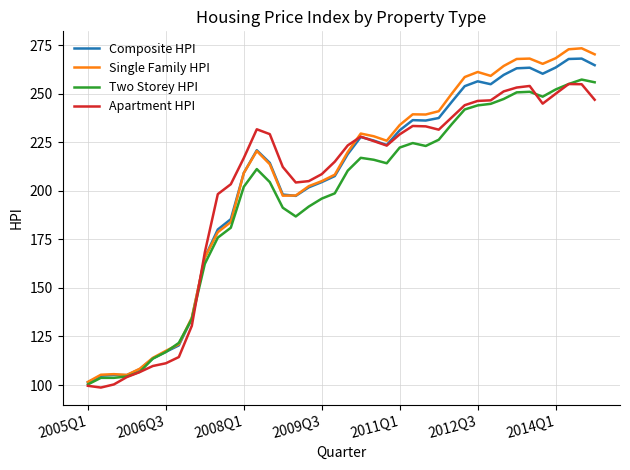

Which series has the largest range (max minus min)?

Single Family HPI